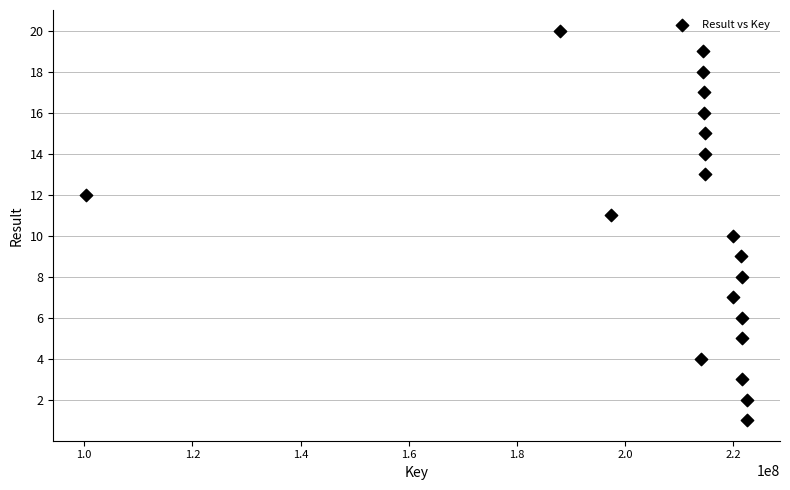

What is the range of X values (max minus min)?

122089083